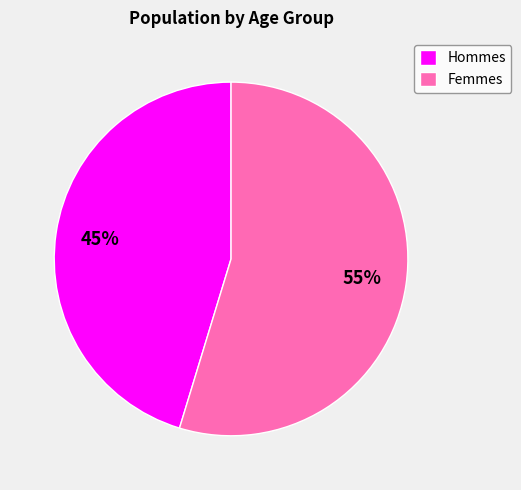

What percentage is the Femmes slice, to the nearest percent?

55%